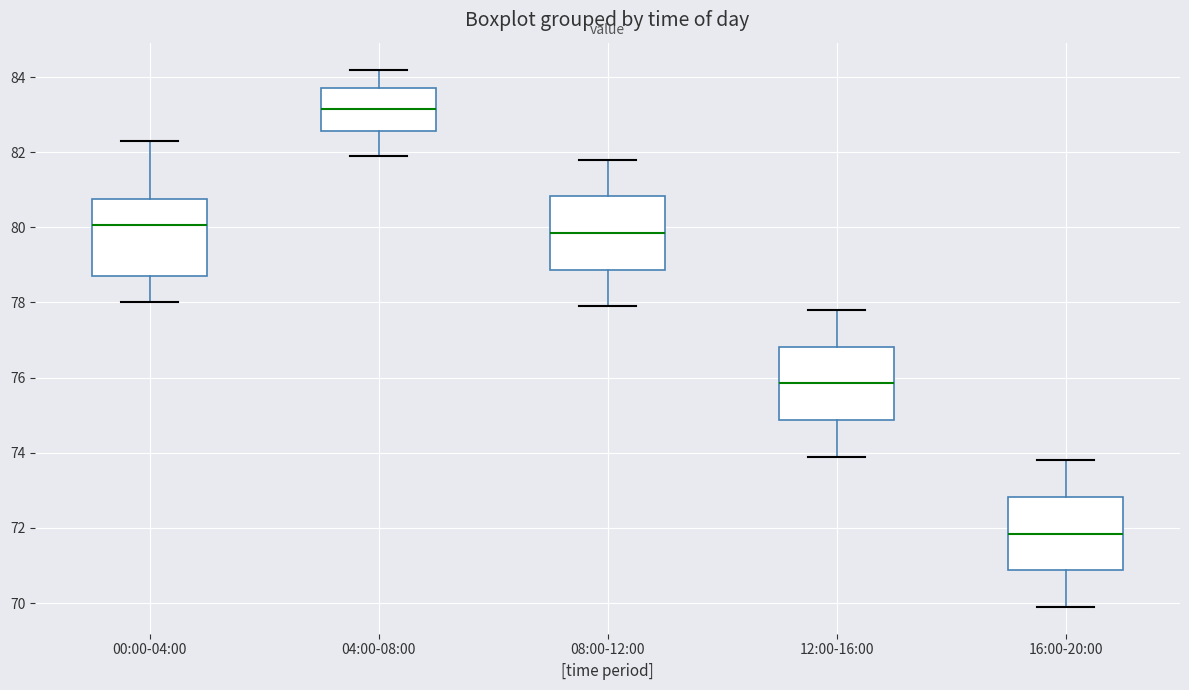

Reading left to right, transcribe this box plot: for each box, give where its median line is, the range the box spans, and where its two whiskers end, as read against the y-axis. The values are not printed on the chart, so give them approximately, as read against the axis.

00:00-04:00: median 80.0, box 78.8 to 80.8, whiskers 78.0 to 82.4
04:00-08:00: median 83.2, box 82.6 to 83.8, whiskers 82.0 to 84.2
08:00-12:00: median 79.8, box 78.8 to 80.8, whiskers 78.0 to 81.8
12:00-16:00: median 75.8, box 74.8 to 76.8, whiskers 74.0 to 77.8
16:00-20:00: median 71.8, box 70.8 to 72.8, whiskers 70.0 to 73.8